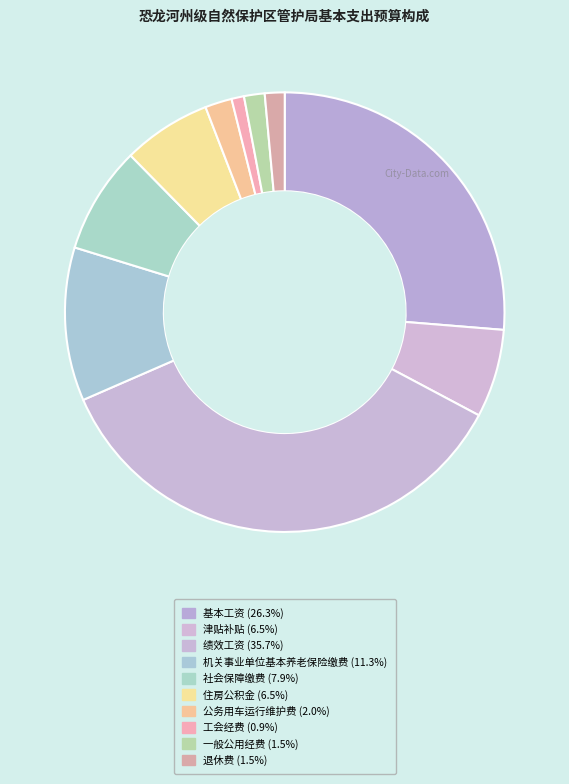

Count the number of slices in the pie.

10